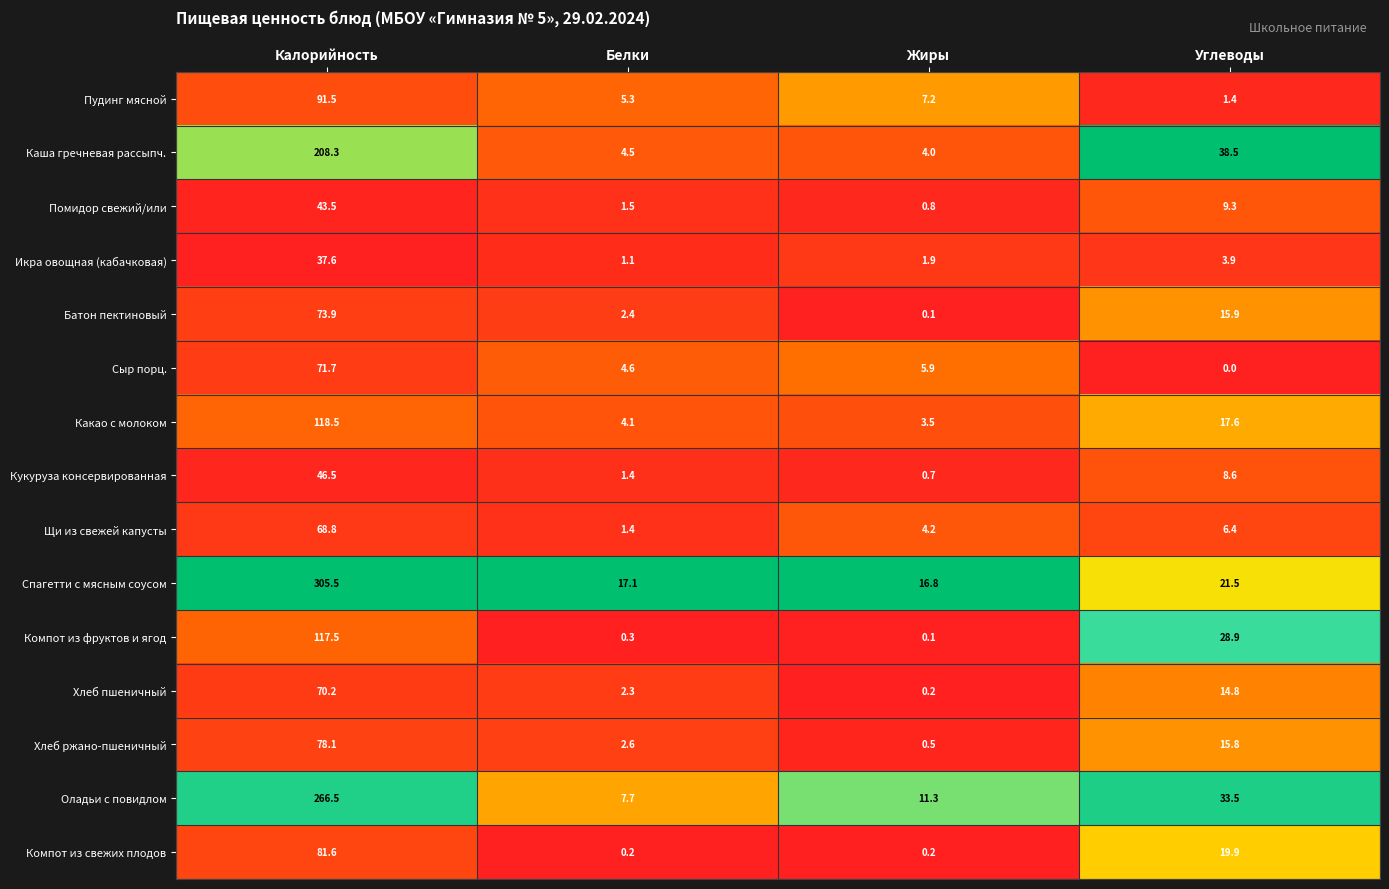

What is the difference between the maximum and second lowest values in the Оладьи с повидлом series?

255.2